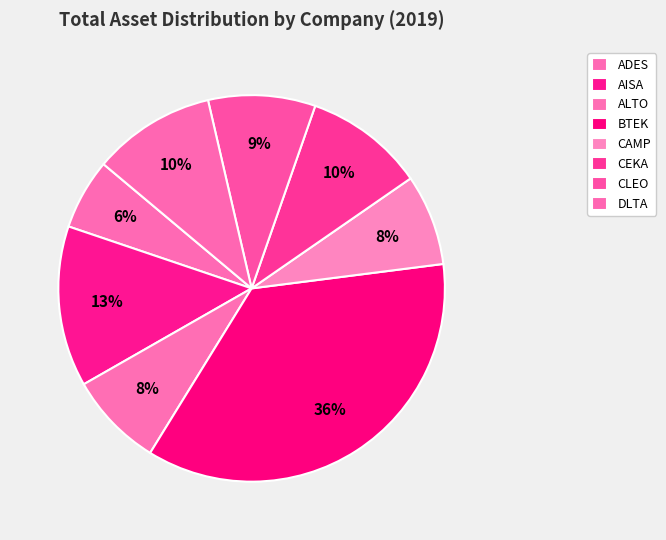

What percentage is the CAMP slice, to the nearest percent?

8%